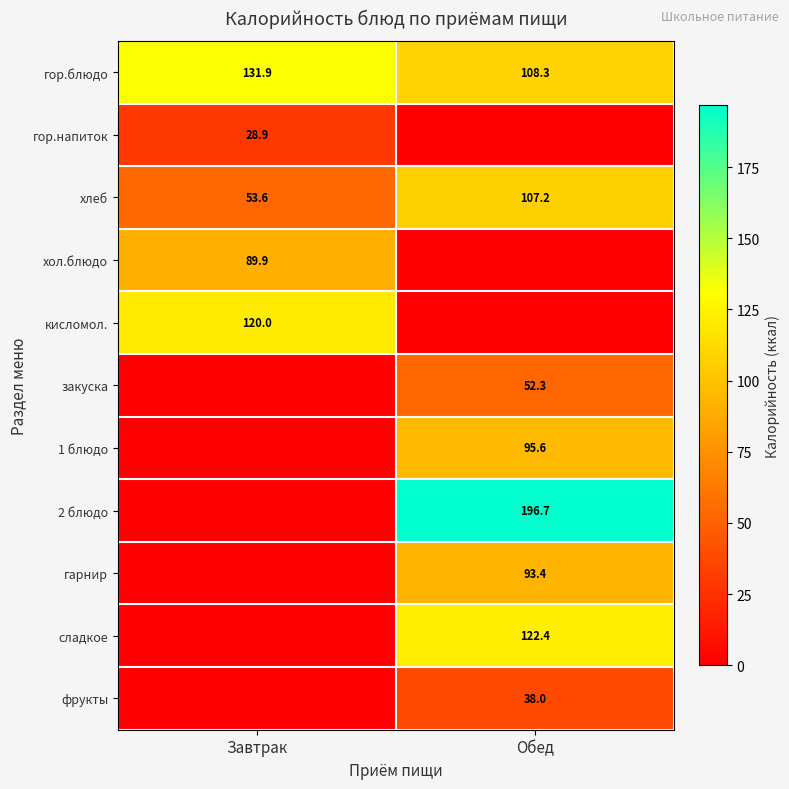

What is the average value of the хлеб series?

80.4